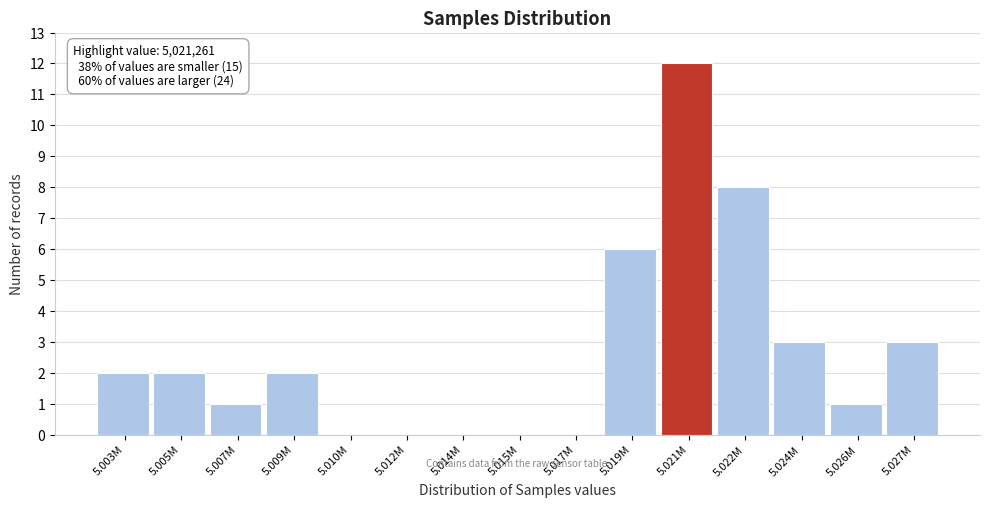

Reading right to left, extract all data points from this chart.

5.027M=3	5.026M=1	5.024M=3	5.022M=8	5.021M=12	5.019M=6	5.017M=0	5.015M=0	5.014M=0	5.012M=0	5.010M=0	5.009M=2	5.007M=1	5.005M=2	5.003M=2